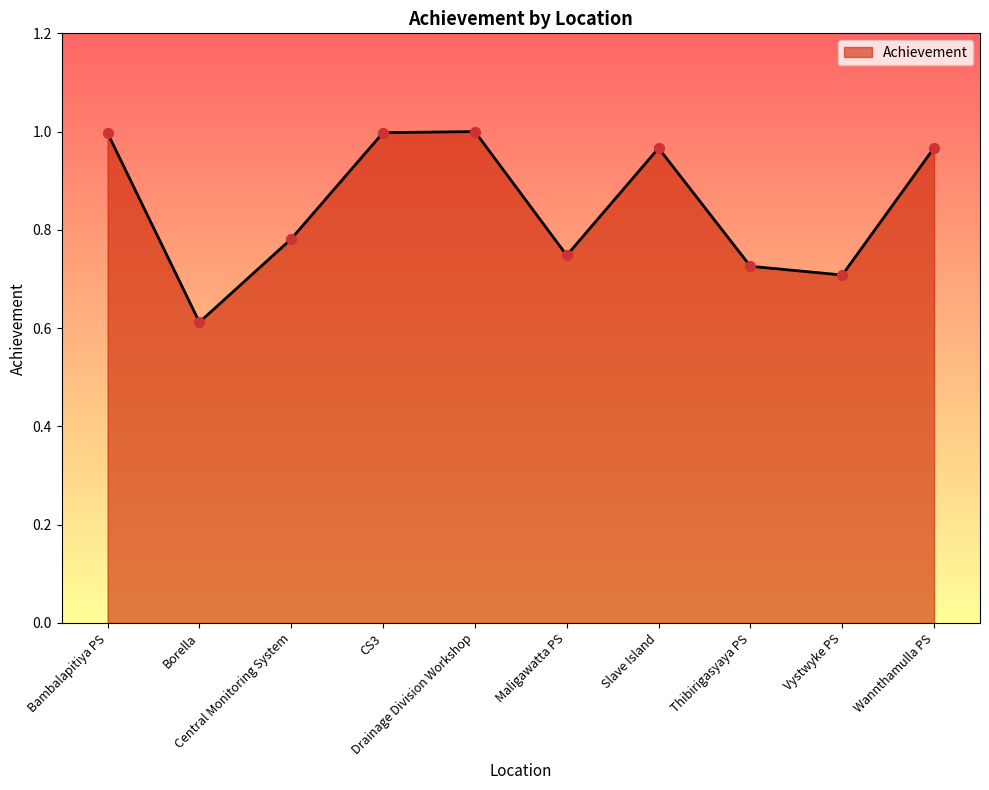

What is the change in value from Slave Island to Vystwyke PS?

-0.3